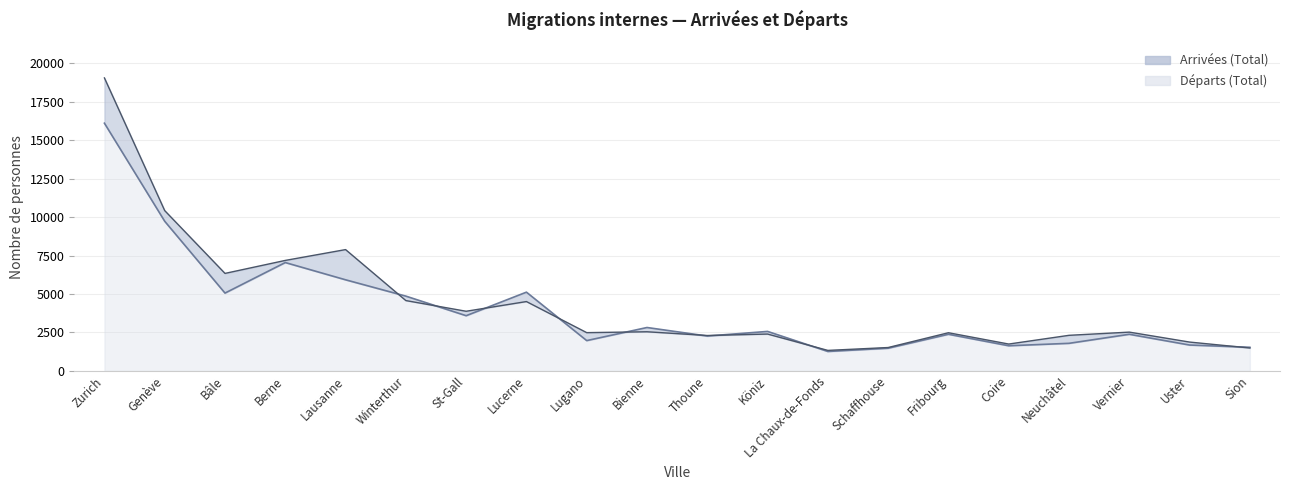

Reading left to right, what are all the values shown in this chart?

Arrivées (Total): 16106	9728	5056	7042	5920	4858	3585	5116	1966	2817	2262	2562	1259	1470	2377	1630	1788	2376	1677	1531
Départs (Total): 19051	10421	6336	7181	7885	4569	3874	4505	2483	2540	2297	2391	1328	1515	2477	1741	2309	2517	1870	1484